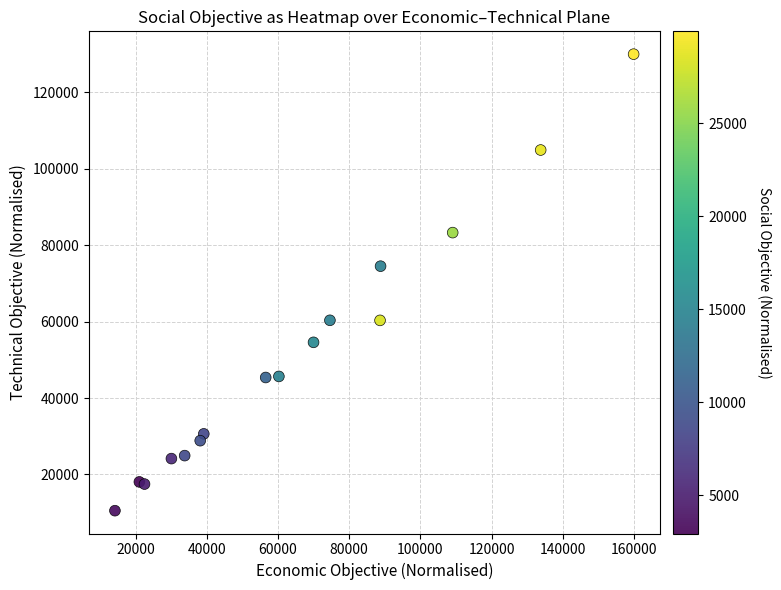

What Y value in the scatter plot is closest to 70264?

74513